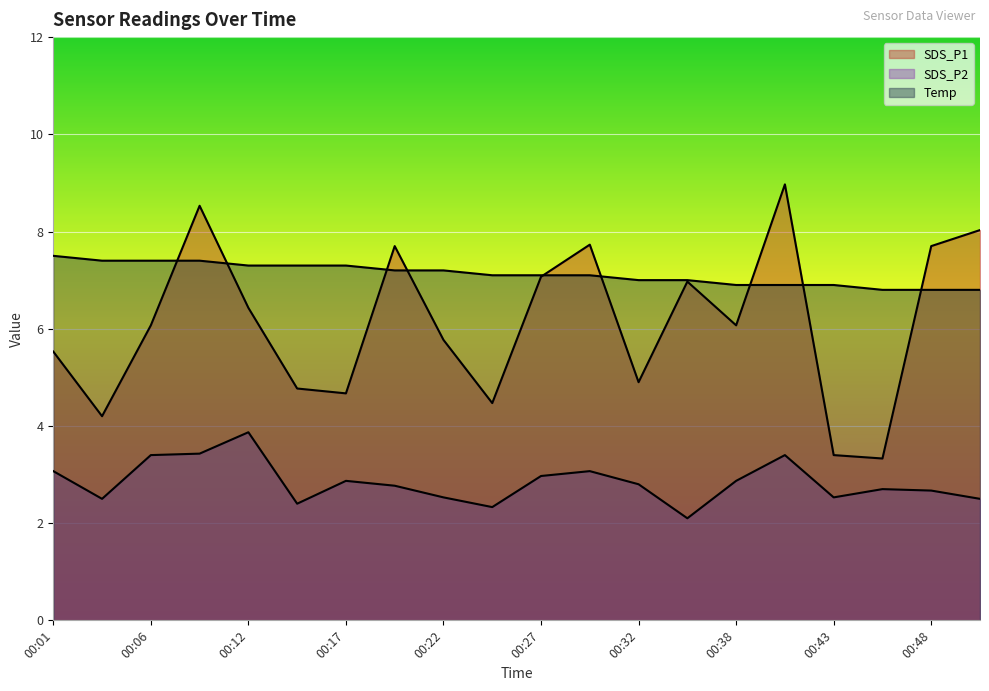

True or false: Temp has more than 2 interior local peaks.

False